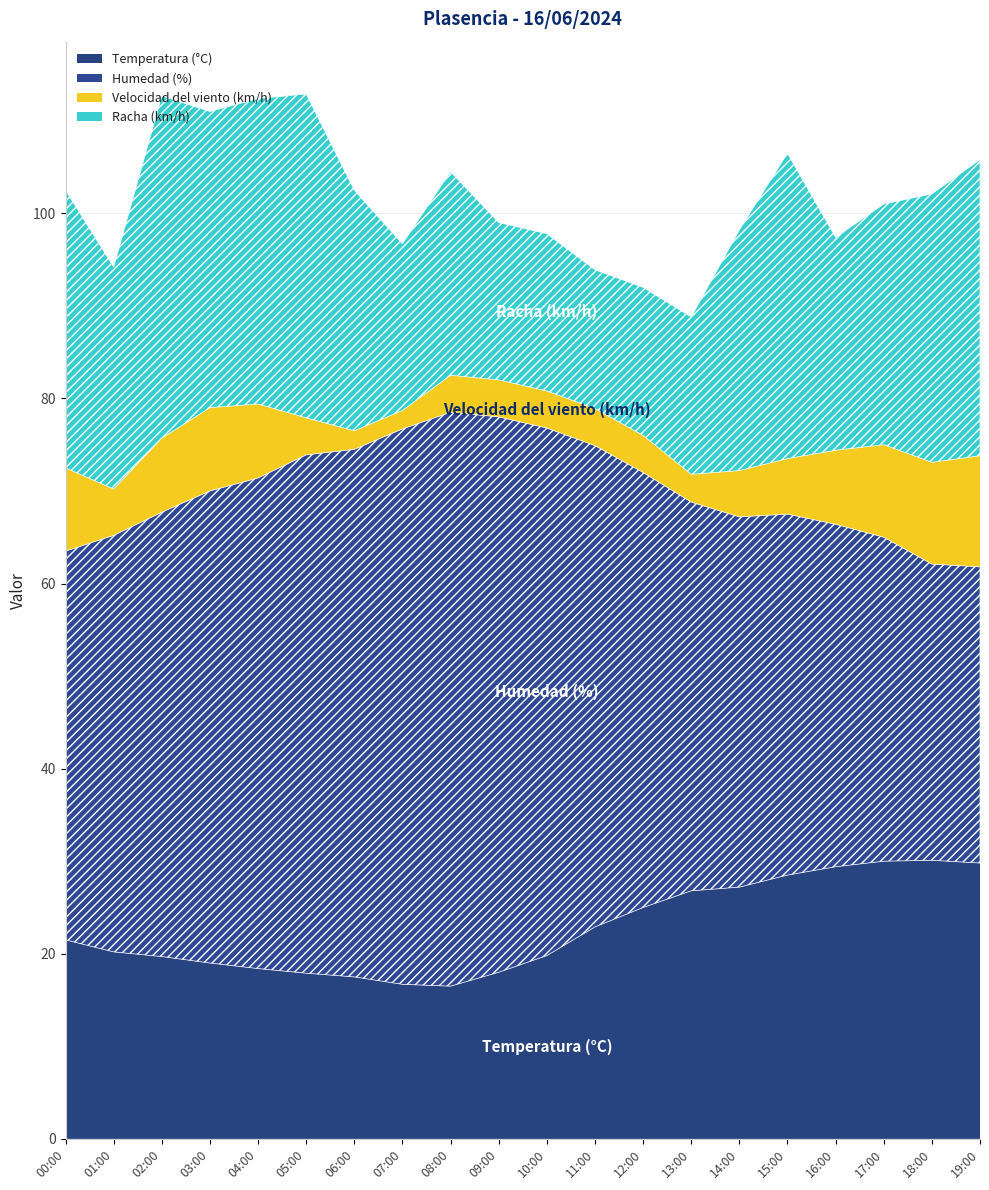

At how many categories does at least one series exceed 34?

18